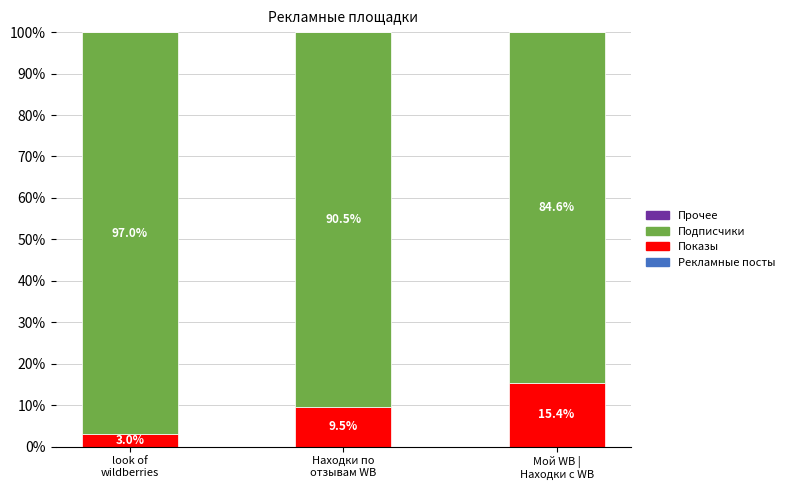

How many data points does each series have?

3